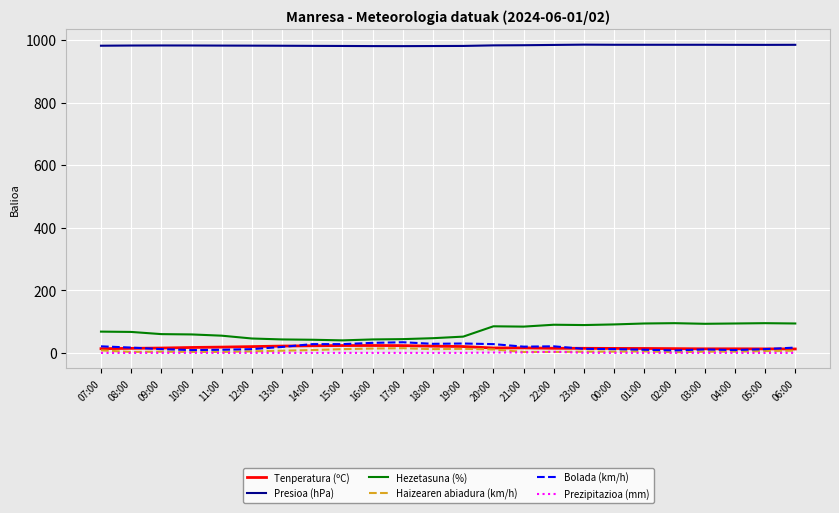

Is the value of Bolada (km/h) at 07:00 greater than the value of Presioa (hPa) at 16:00?

No